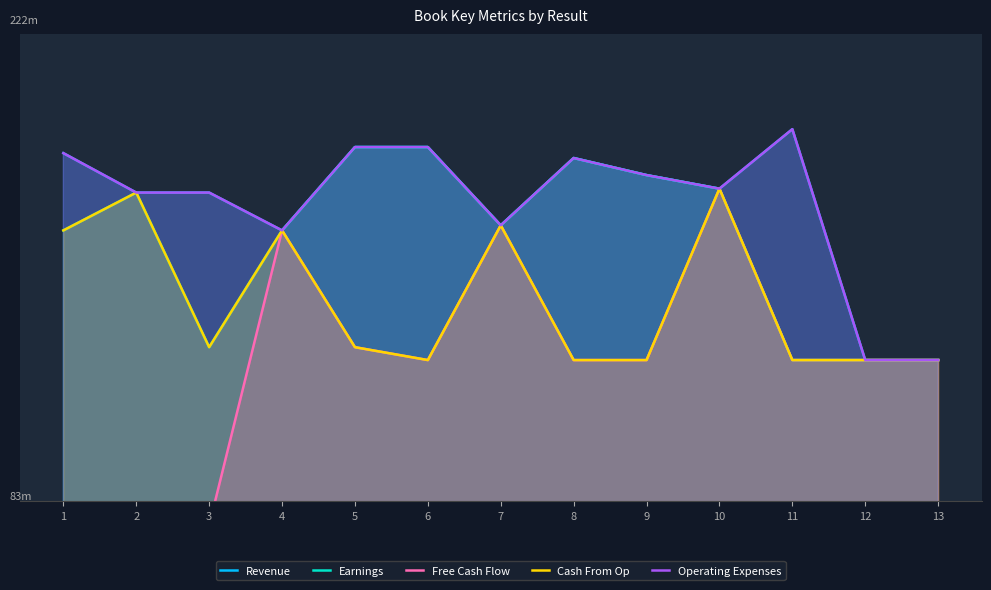

The Earnings series shows 314.5 at 1. True or false?

False